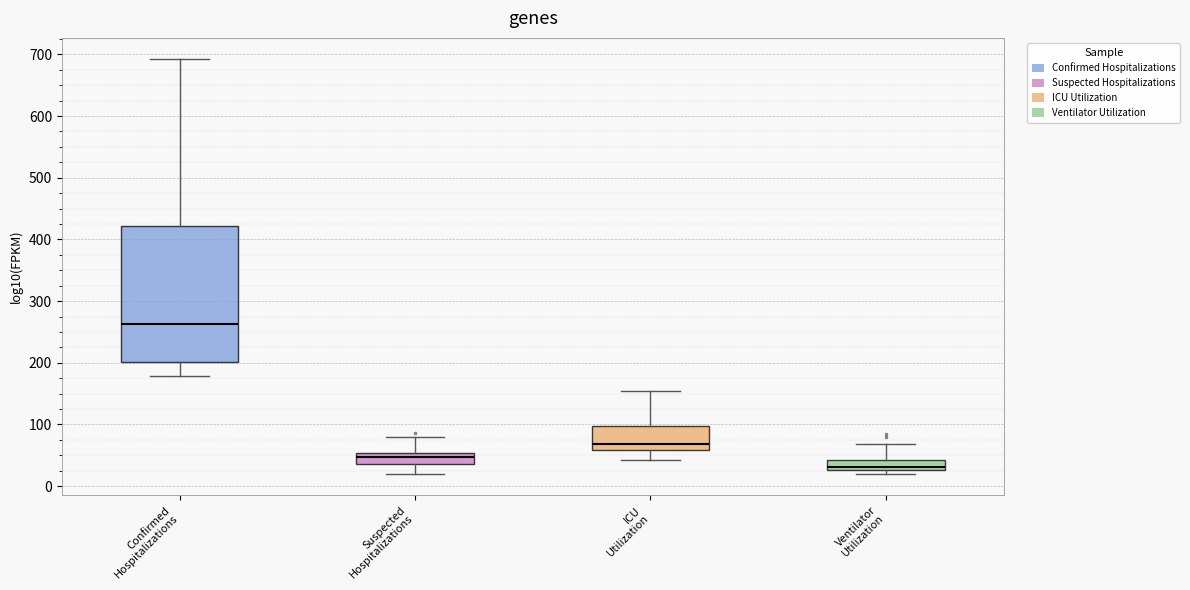

Reading left to right, read every box against the y-axis: the position of its median line, the range the box covers, and the ends of its whiskers. The values are not printed on the chart, so give them approximately, as read against the axis.

Confirmed Hospitalizations: median 260, box 200 to 420, whiskers 180 to 690
Suspected Hospitalizations: median 50 (inside the box), box 40 to 50, whiskers 20 to 80
ICU Utilization: median 70, box 60 to 100, whiskers 40 to 150
Ventilator Utilization: median 30 (just above the box's lower edge), box 30 to 40, whiskers 20 to 70